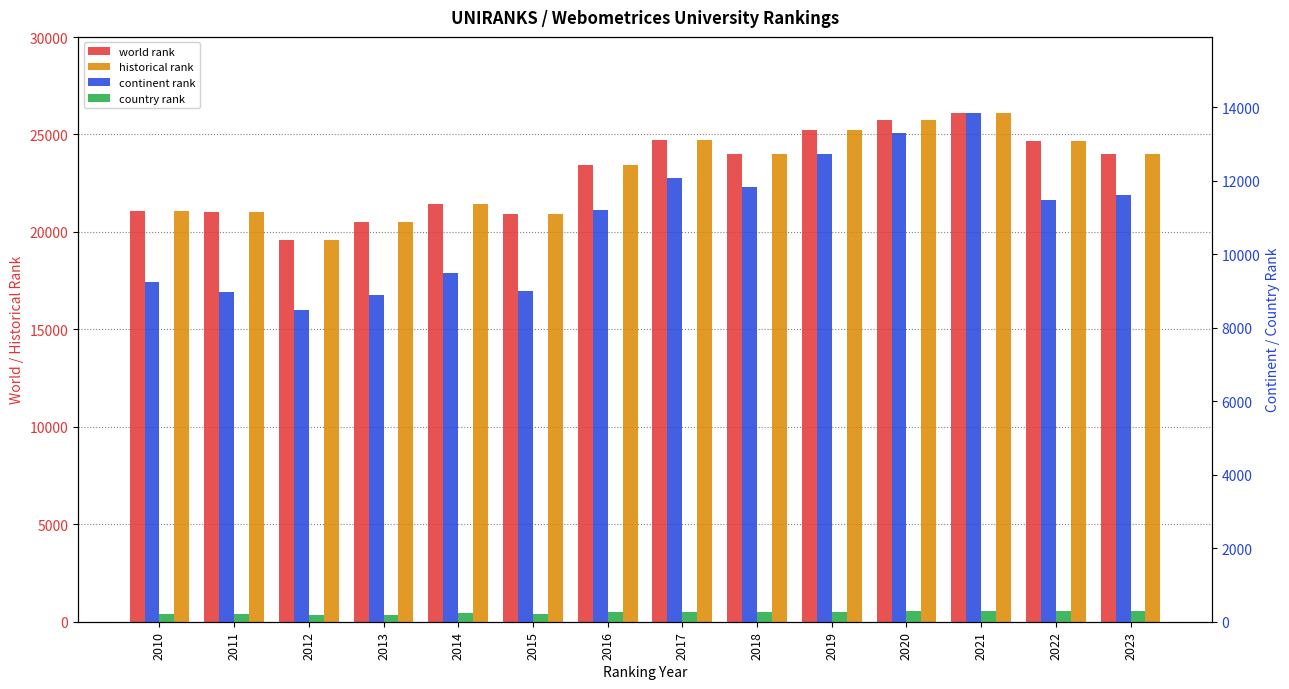

Reading left to right, list all the values displayed in this chart.

world rank: 21097	20997	19607	20534	21445	20905	23414	24706	24003	25235	25737	26092	24679	24003
historical rank: 21097	20997	19607	20534	21445	20905	23414	24706	24003	25235	25737	26092	24679	24003
continent rank: 9245	8973	8490	8890	9486	9011	11214	12064	11830	12719	13303	13842	11475	11606
country rank: 211	199	188	194	232	201	269	261	269	256	279	288	281	284